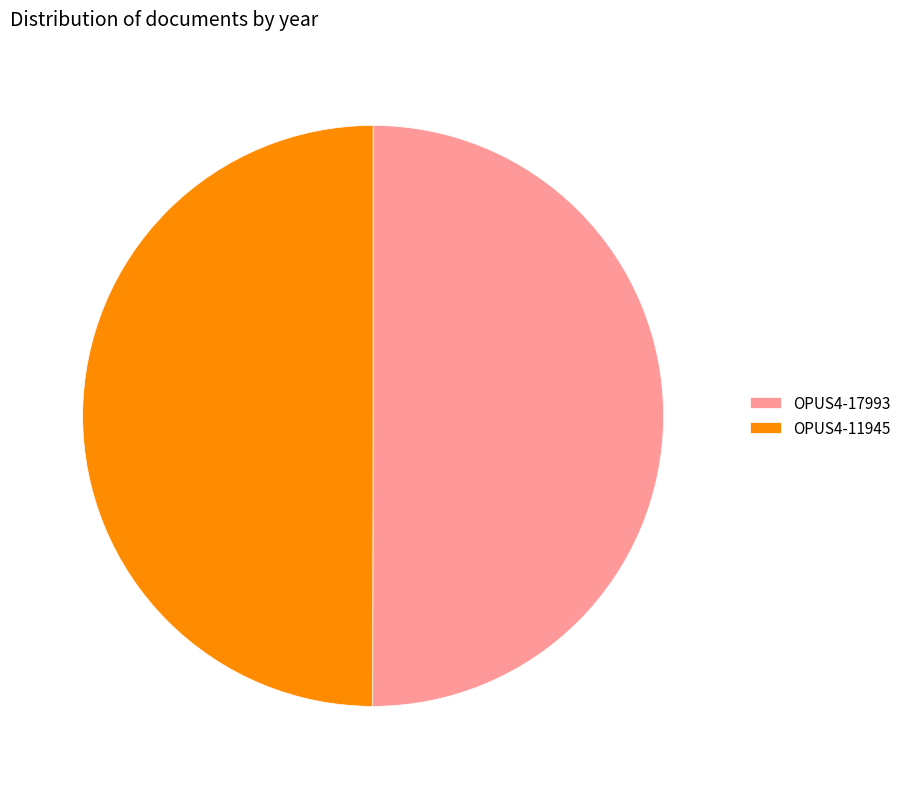

Approximately how many times larger is the value at OPUS4-17993 compared to OPUS4-11945?

1.0